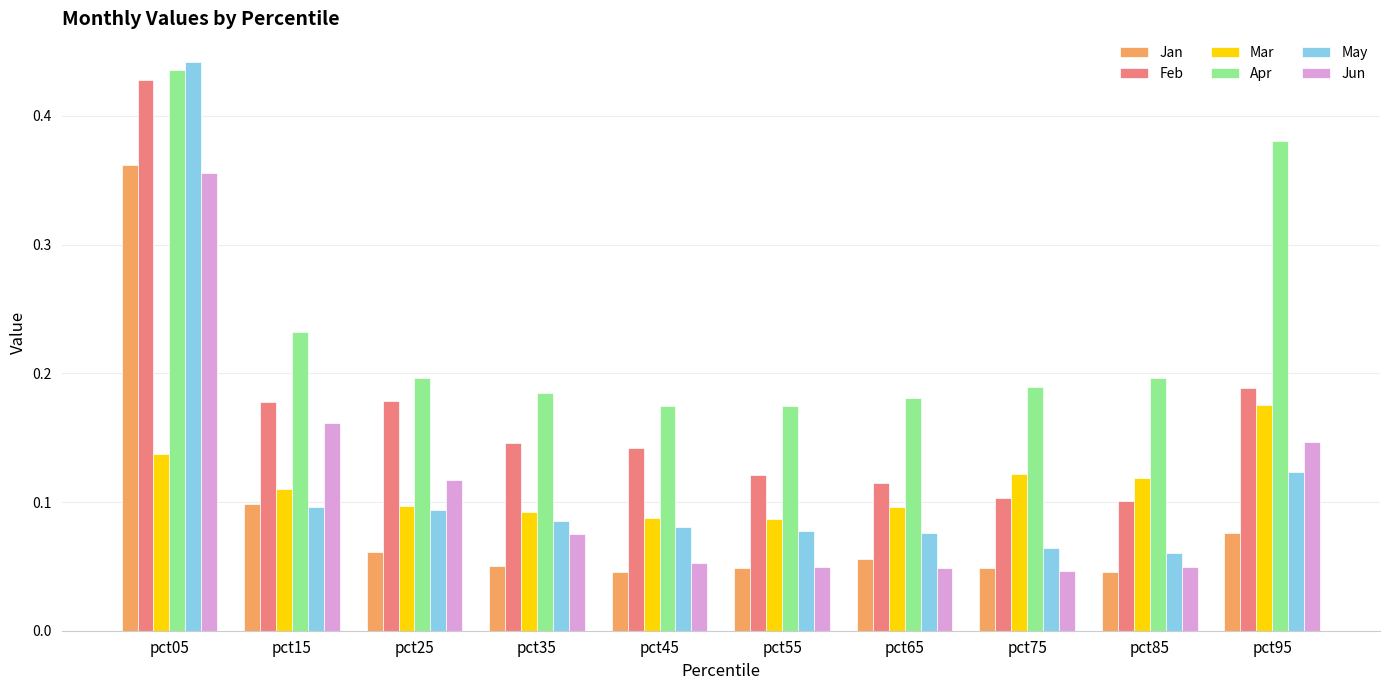

Is it true that Jun equals 0.1 at pct25?

True